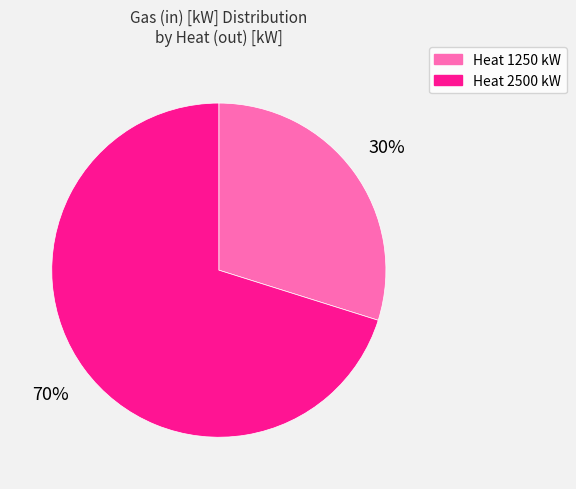

How many slices are in this pie chart?

2